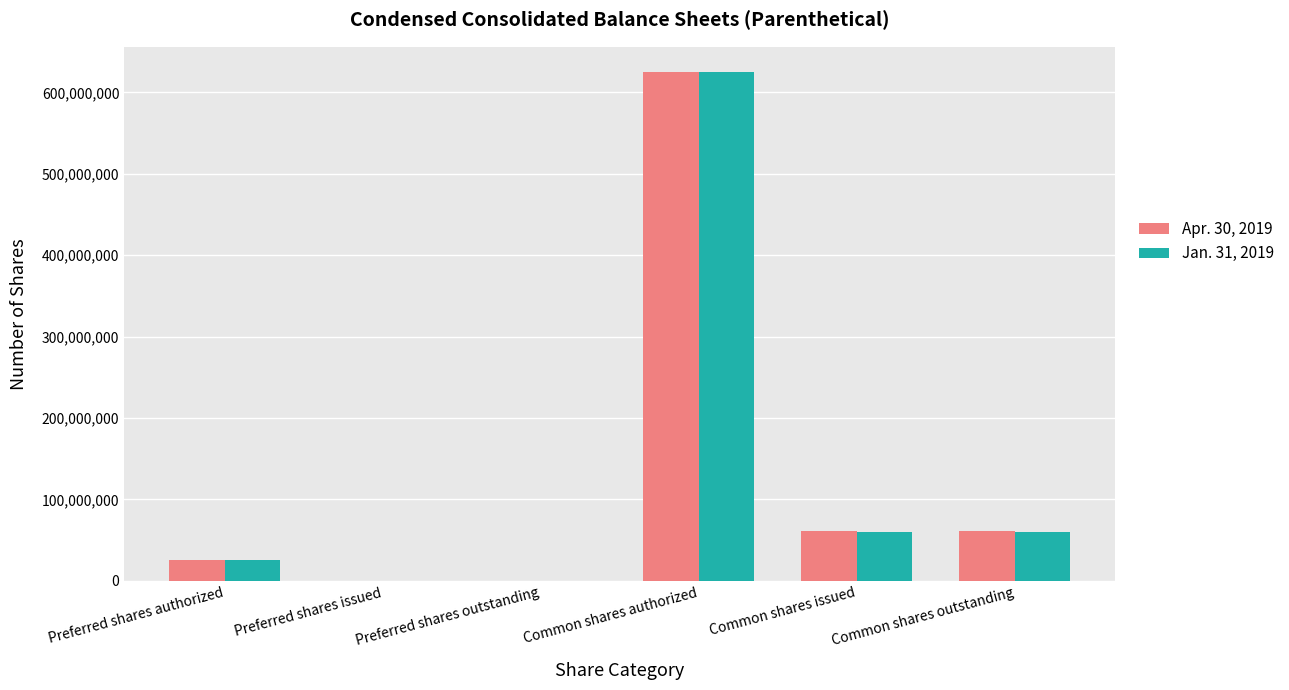

Which series changed the most between Preferred shares authorized and Common shares issued?

Apr. 30, 2019